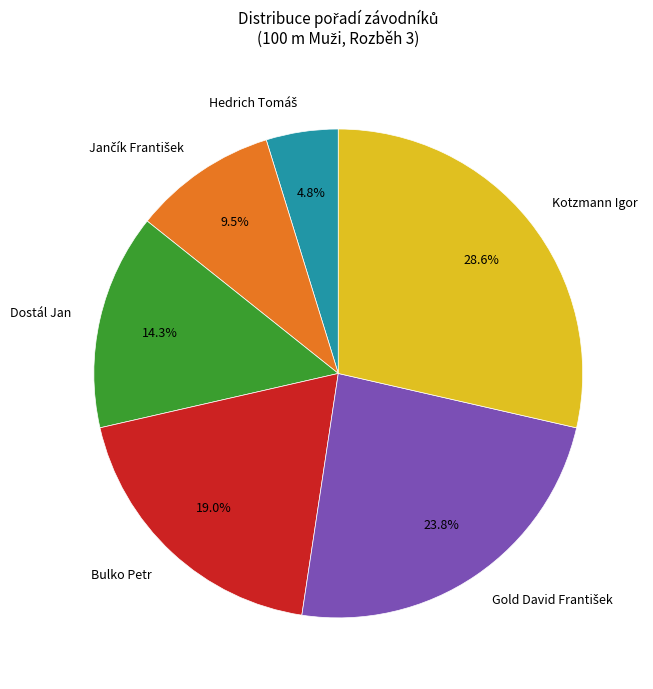

Which category has the biggest portion of the pie?

Kotzmann Igor